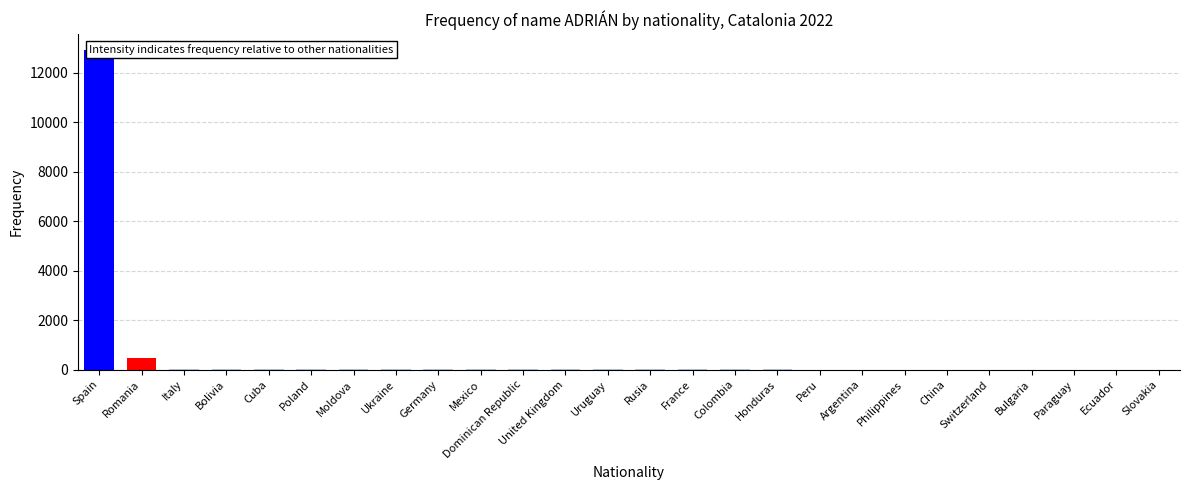

What is the difference between the second highest and minimum values?

487